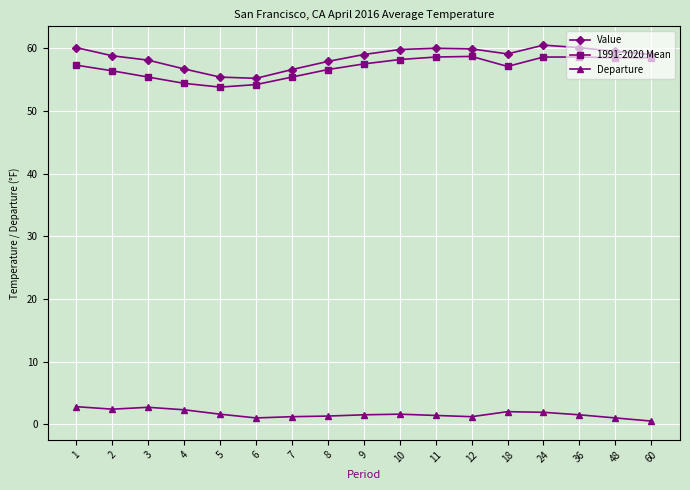

True or false: Departure has more than 0 interior local peaks.

True